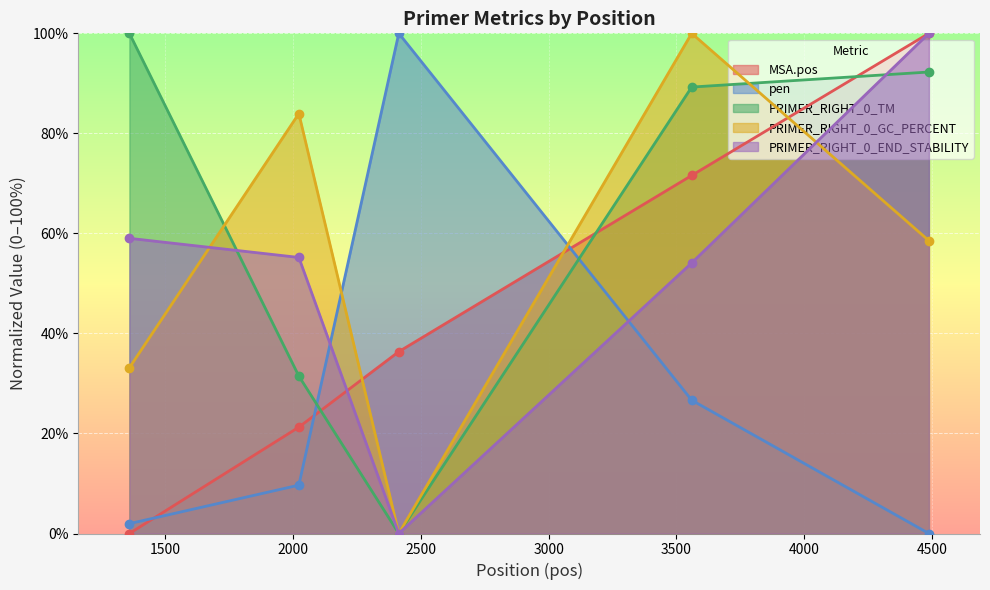

In pen, how many points are higher than both neighbors (excluding endpoints)?

1